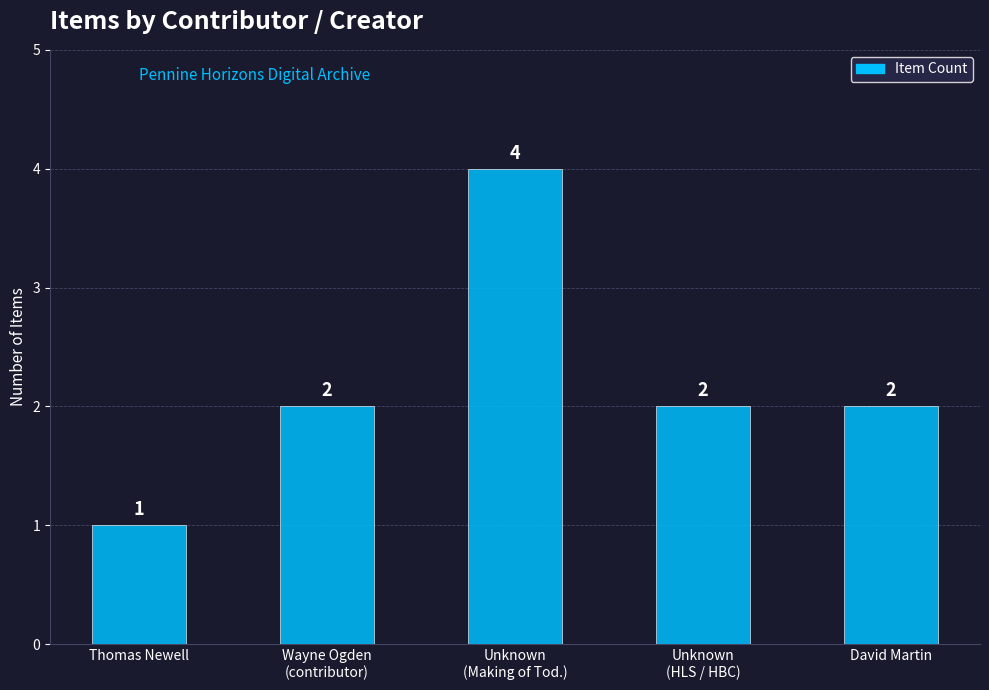

Approximately how many times larger is the value at Unknown
(HLS / HBC) compared to David Martin?

1.0